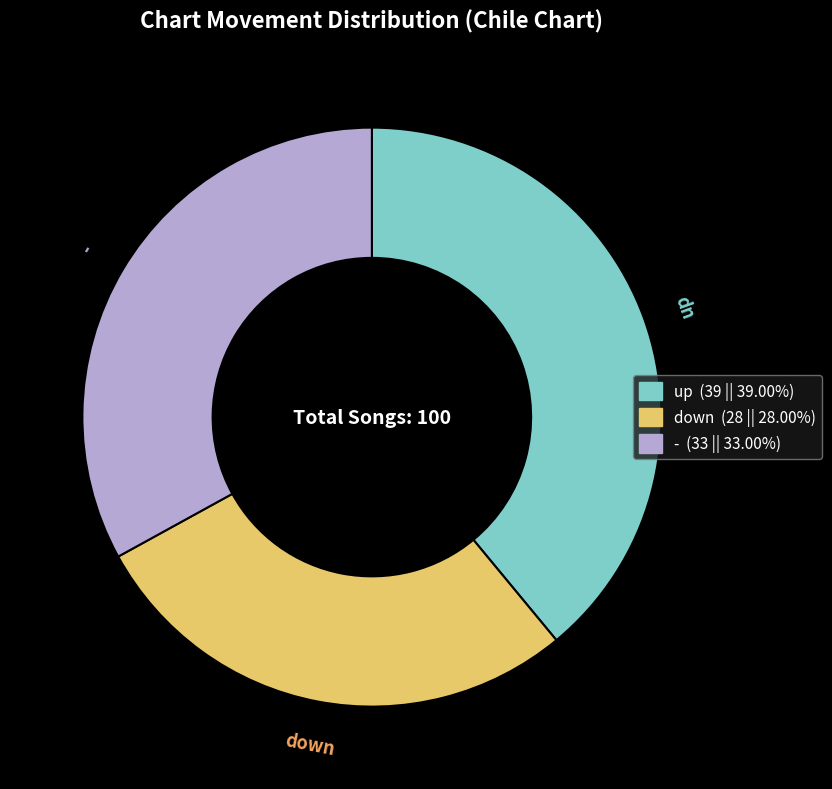

Does down account for over 50% of the chart?

No